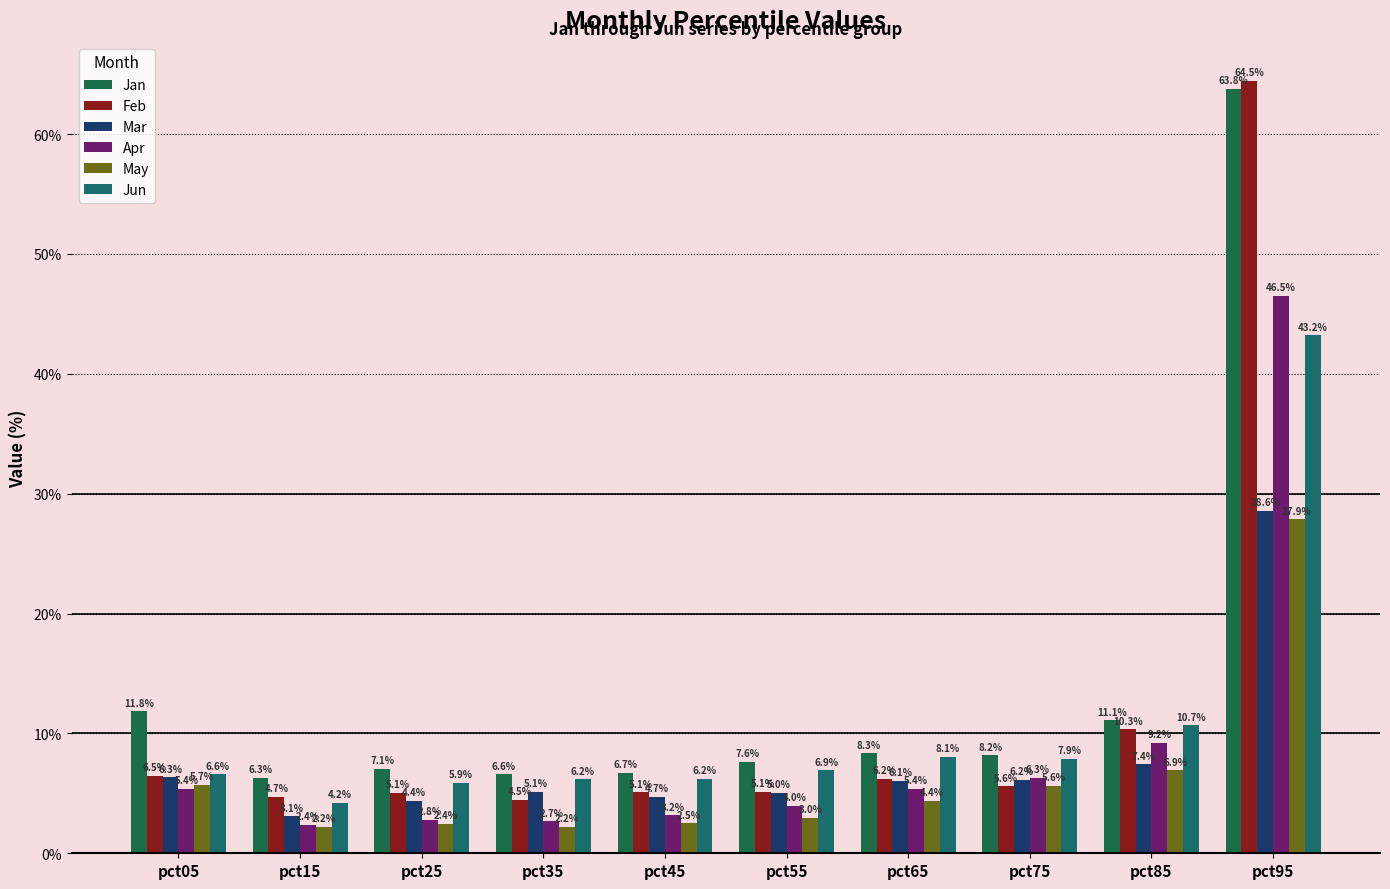

How many series are shown in this chart?

6